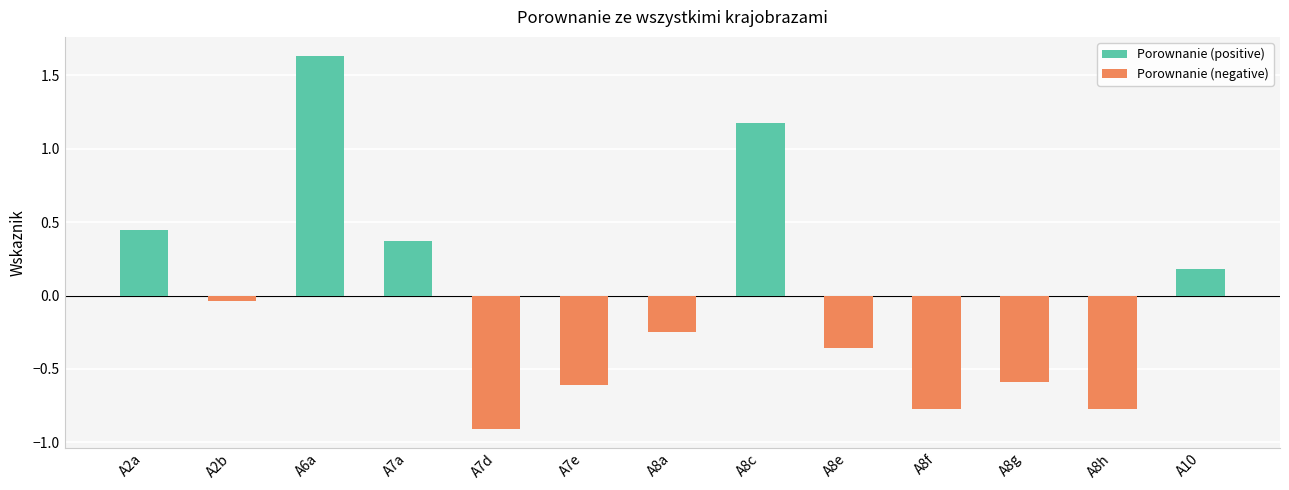

True or false: the data shows -0.0 at A2b.

True